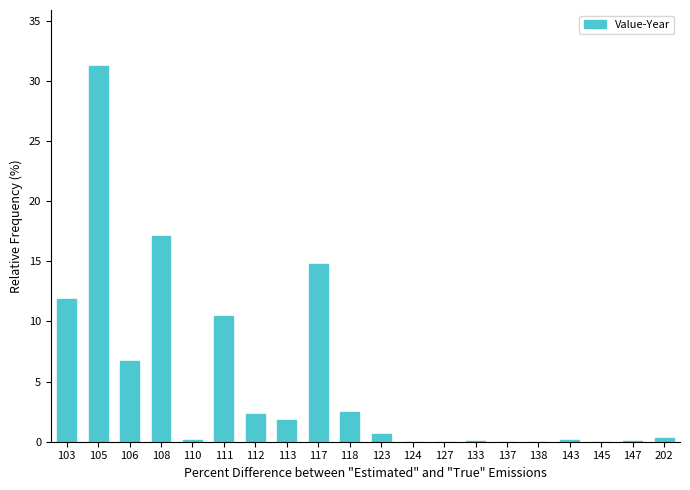

What is the difference between the values at 118 and 133?

2.4